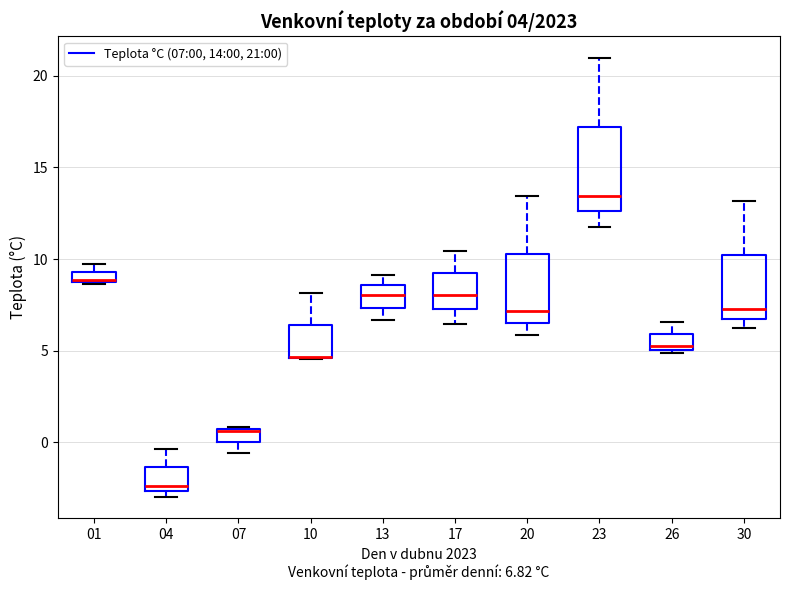

Comparing the boxes themselves (not the whiskers), which one is the tallest?

23